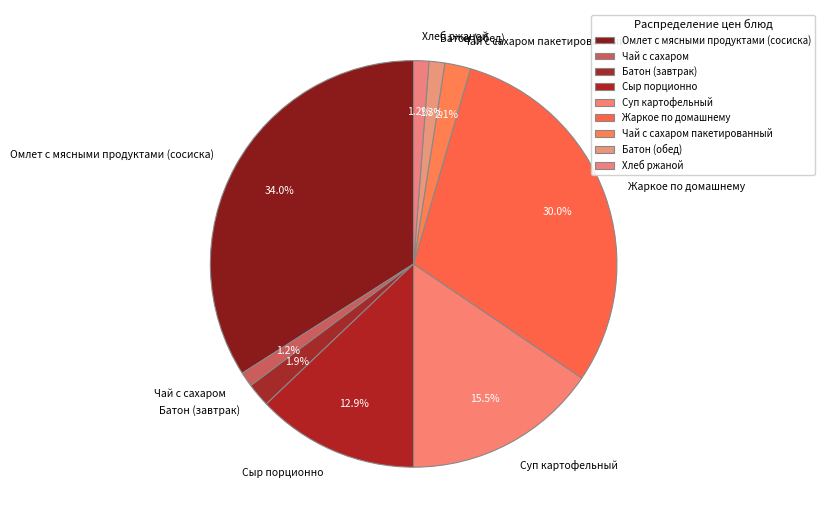

To the nearest percent, what is the combined percentage of Чай с сахаром and Батон (обед)?

2%